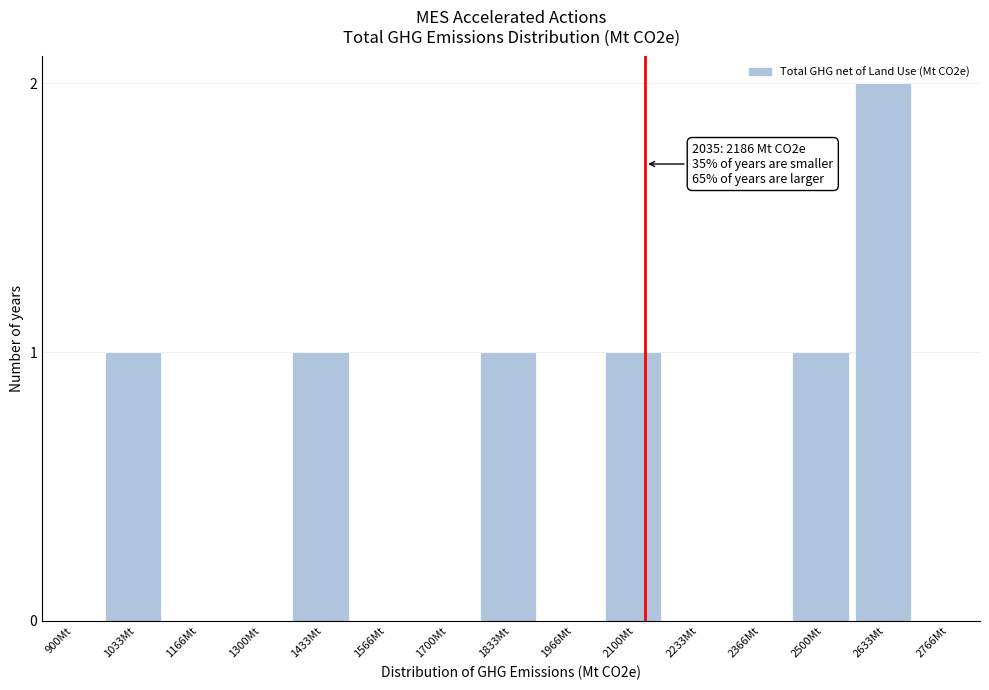

Reading left to right, extract all data points from this chart.

900Mt=0	1033Mt=1	1166Mt=0	1300Mt=0	1433Mt=1	1566Mt=0	1700Mt=0	1833Mt=1	1966Mt=0	2100Mt=1	2233Mt=0	2366Mt=0	2500Mt=1	2633Mt=2	2766Mt=0